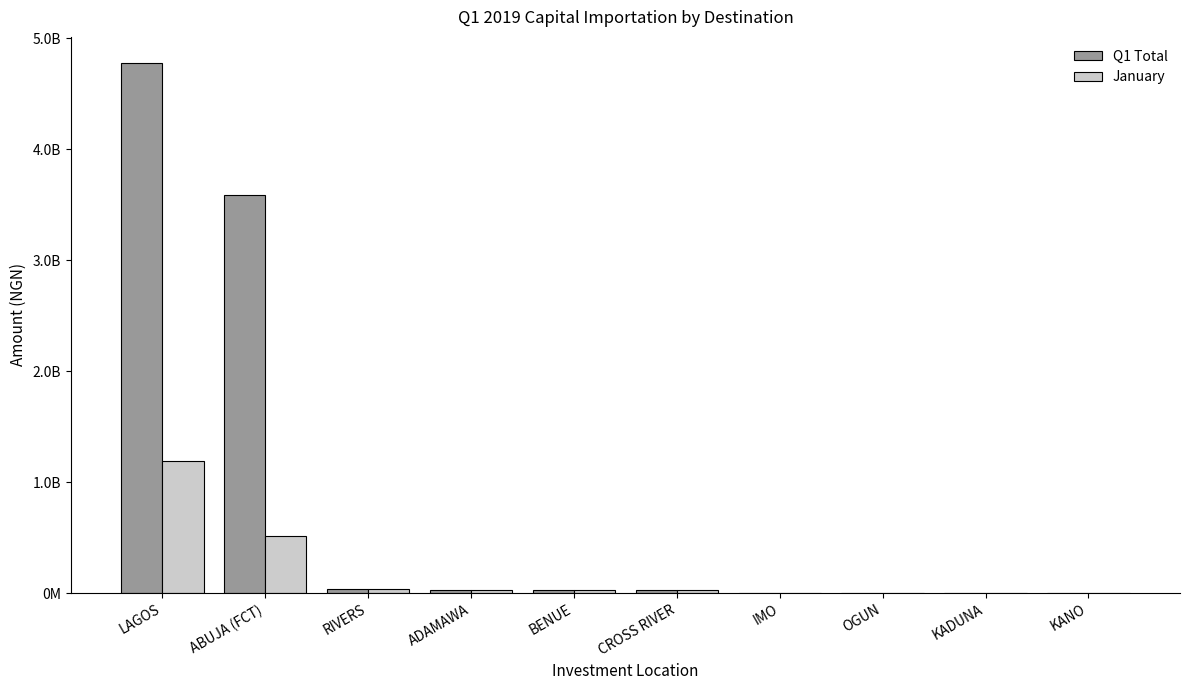

Are the bars grouped side by side (vs. stacked)?

Yes